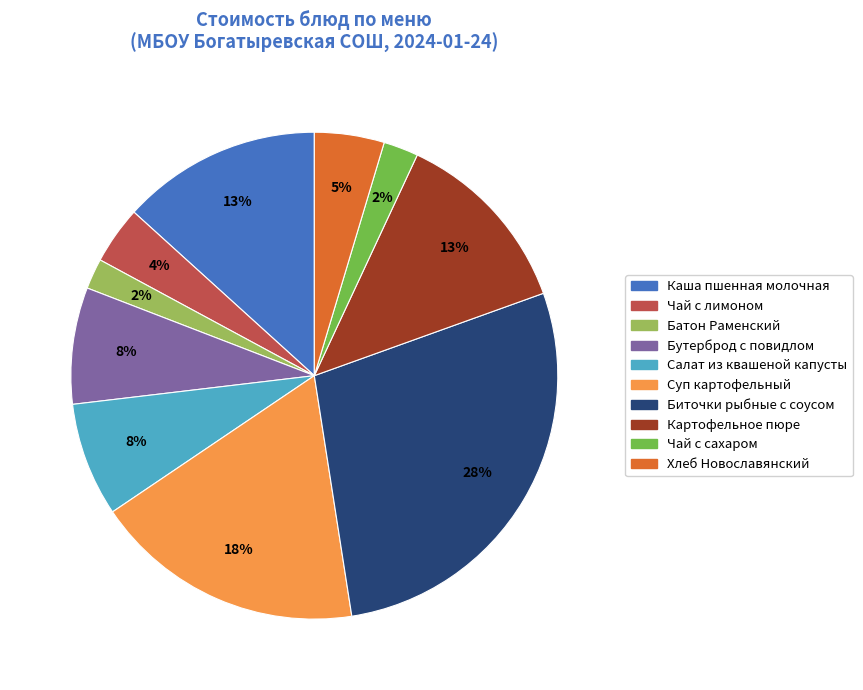

Count the number of slices in the pie.

10